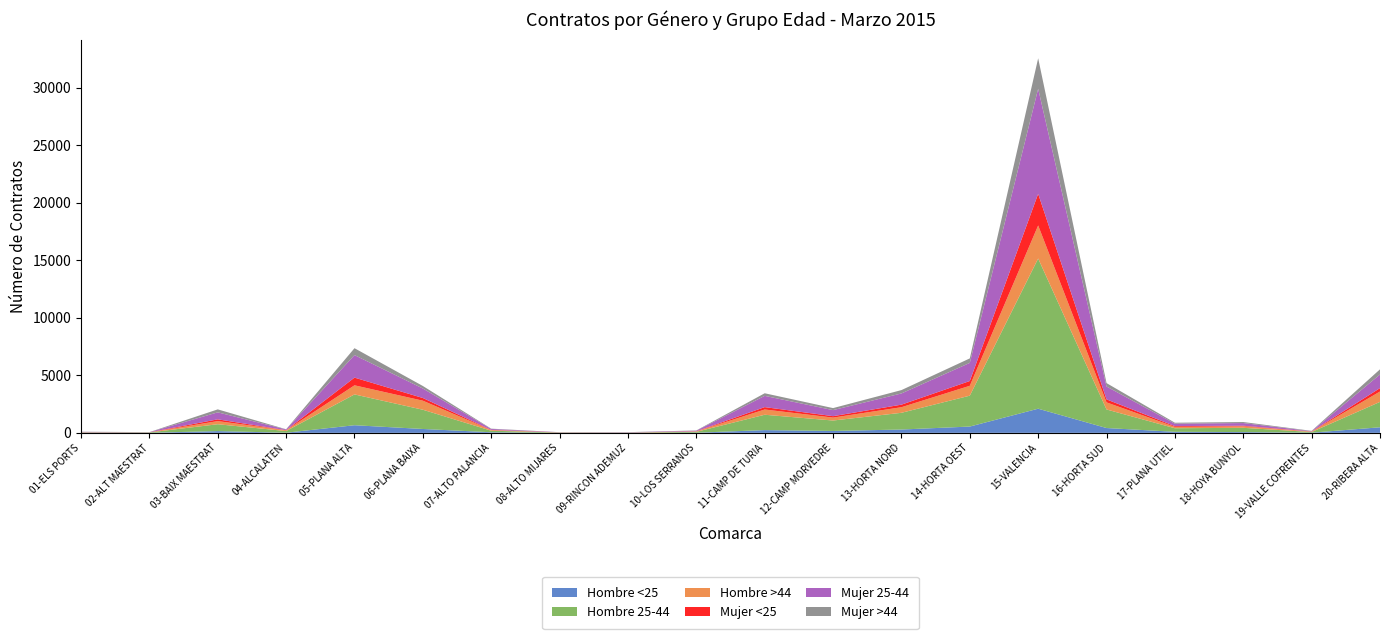

Reading left to right, what are all the values shown in this chart?

Hombre <25: 13	7	151	12	662	336	51	2	3	13	237	164	288	547	2098	418	90	67	13	483
Hombre 25-44: 26	29	598	143	2678	1673	135	24	16	74	1336	907	1454	2685	13057	1614	310	369	59	2208
Hombre >44: 13	8	271	70	792	786	53	10	5	40	456	255	486	858	2873	617	120	134	35	902
Mujer <25: 7	1	154	6	669	234	19	3	2	8	208	124	222	416	2753	260	67	47	9	297
Mujer 25-44: 26	13	608	63	1958	824	81	15	23	51	978	525	975	1576	9132	1120	211	234	30	1182
Mujer >44: 13	5	258	18	599	220	25	5	11	22	226	176	291	389	2648	295	81	90	28	449